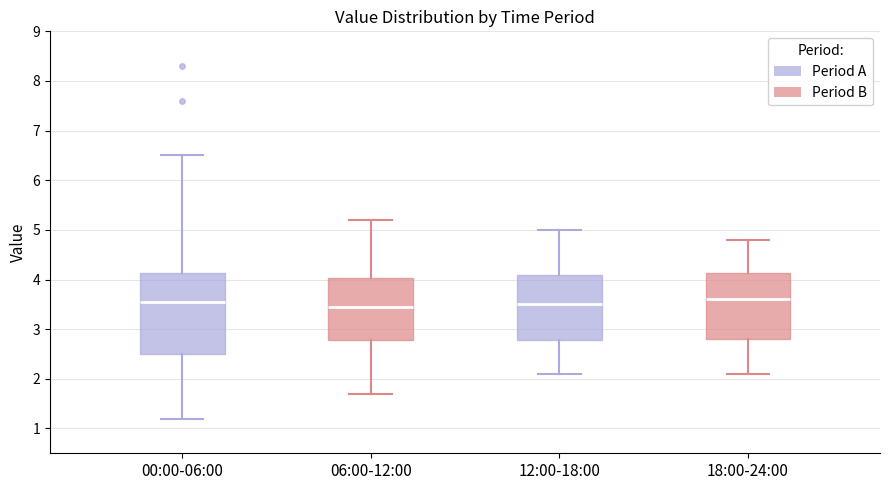

Comparing the boxes themselves (not the whiskers), which one is the tallest?

00:00-06:00